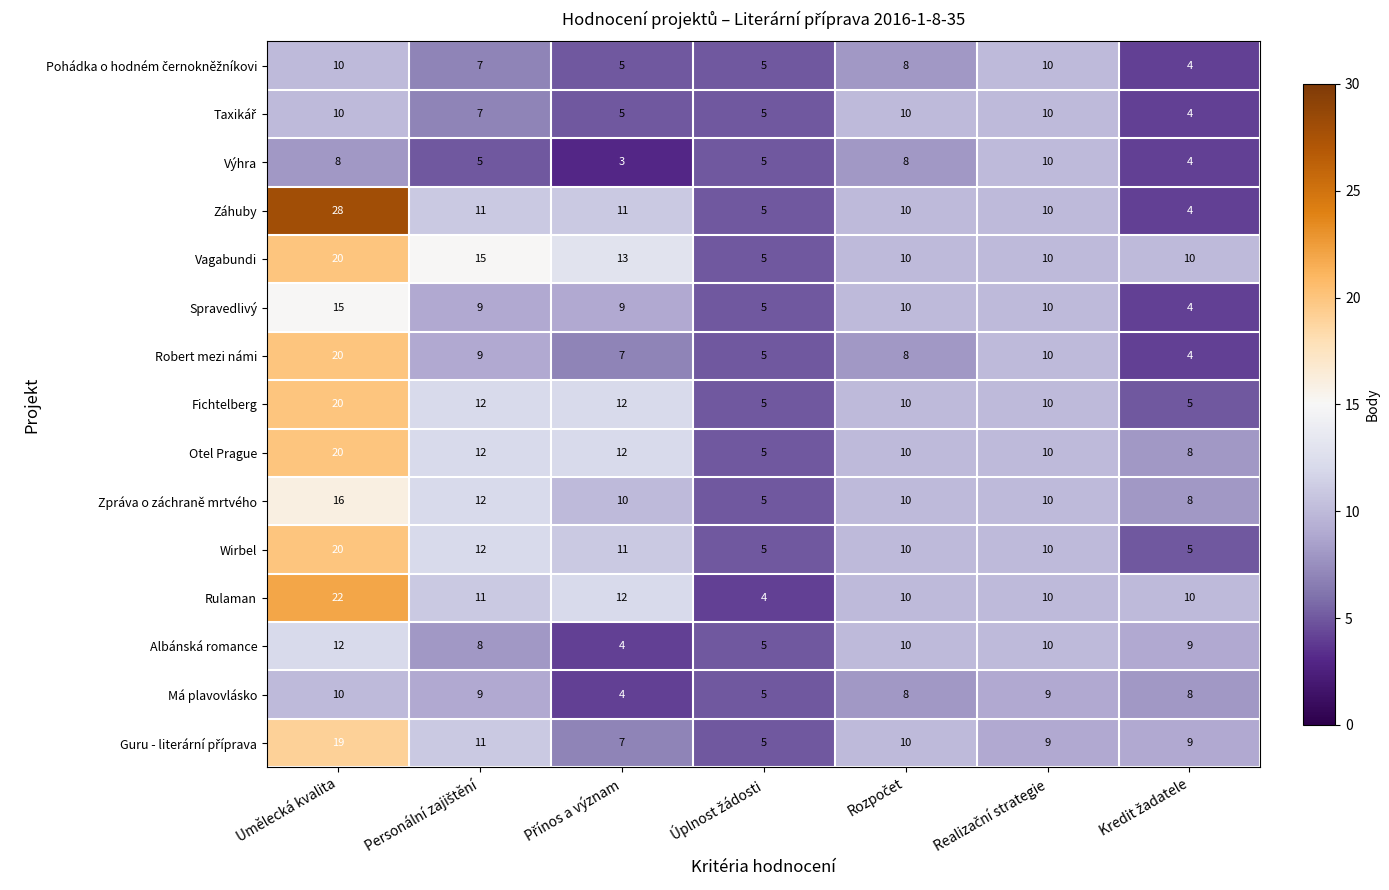

What is the spread (max minus min) of values at Umělecká kvalita?

20